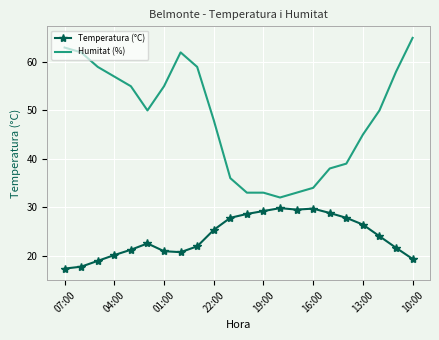

True or false: Temperatura (°C) and Humitat (%) intersect in this chart.

False